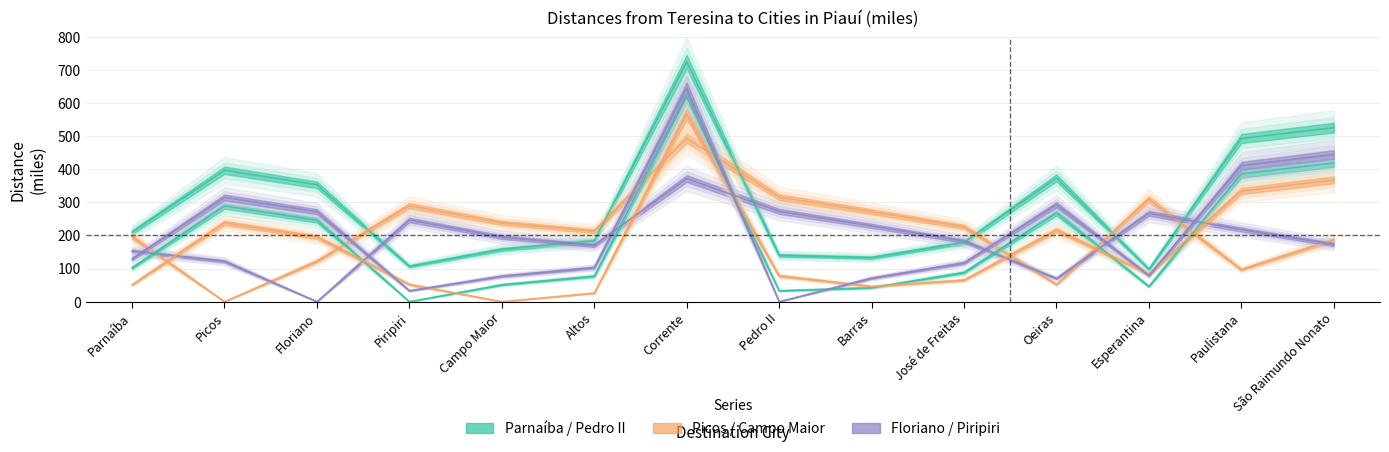

What is the maximum value shown in the chart?

725